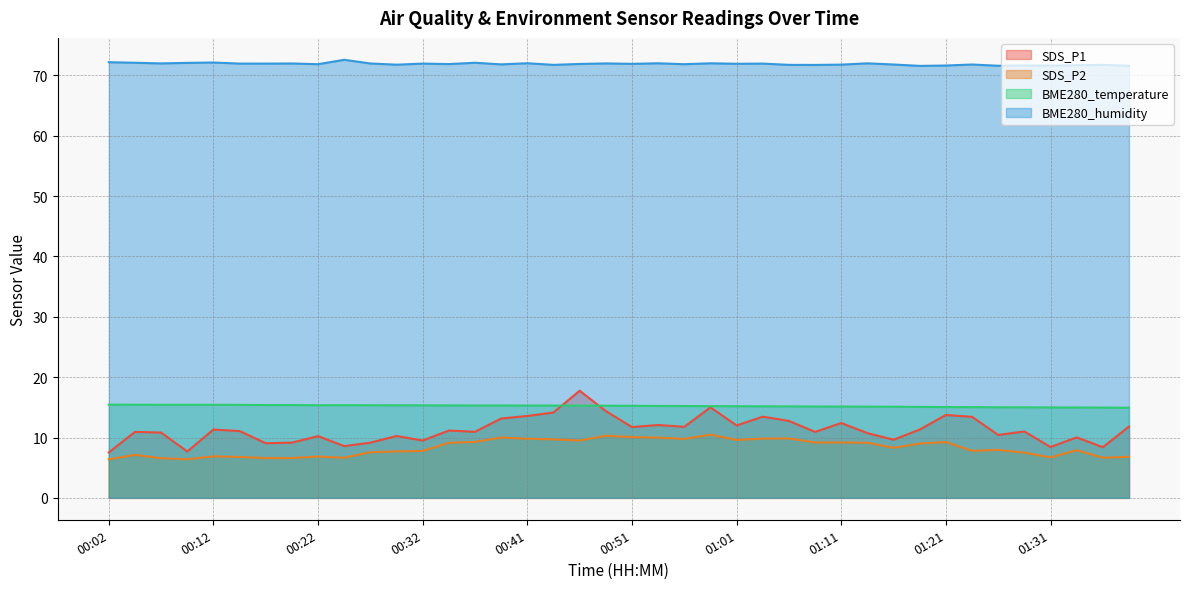

What is the sum of the BME280_humidity values at 00:32 and 00:12?

144.1